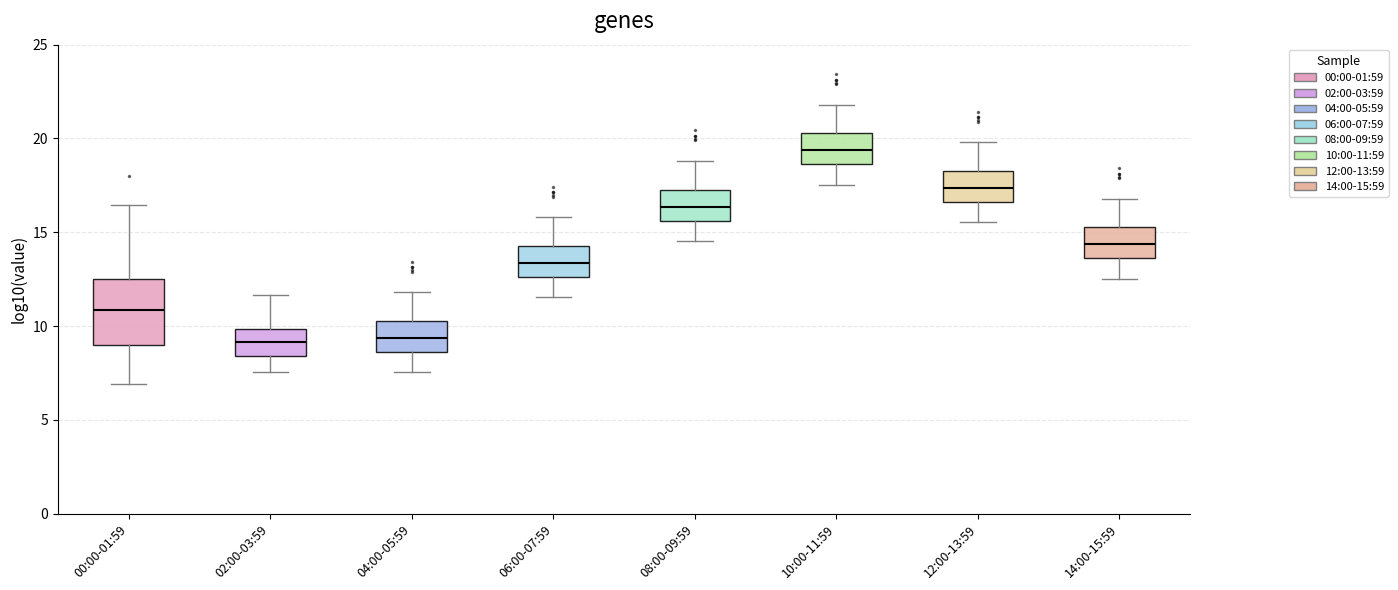

Where is the upper edge of the box for 06:00-07:59 on the y-axis? The values are not printed on the chart, so give them approximately, as read against the axis.

14.5